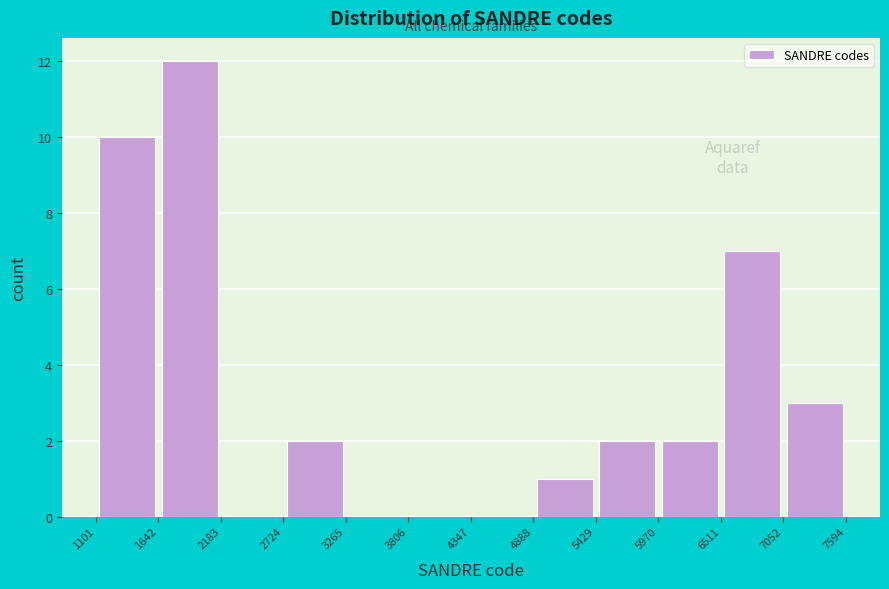

Over which range of the x-axis is the bar tallest?

1642 to 2183